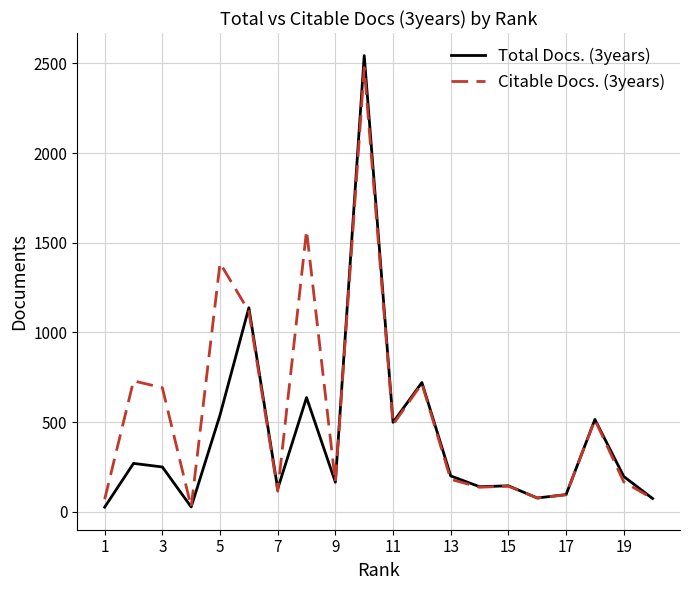

What is the difference between the second highest and second lowest values in the Total Docs. (3years) series?

1111